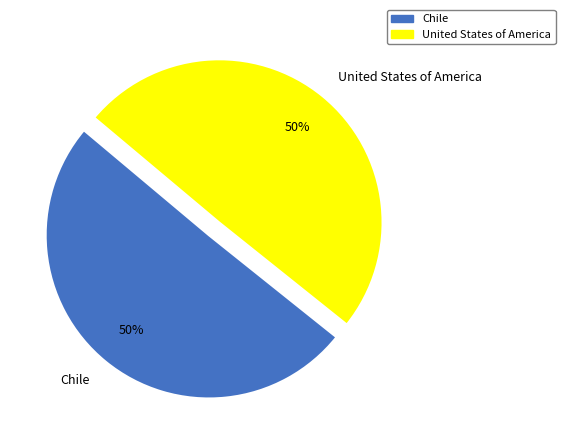

What percentage is the Chile slice, to the nearest percent?

50%